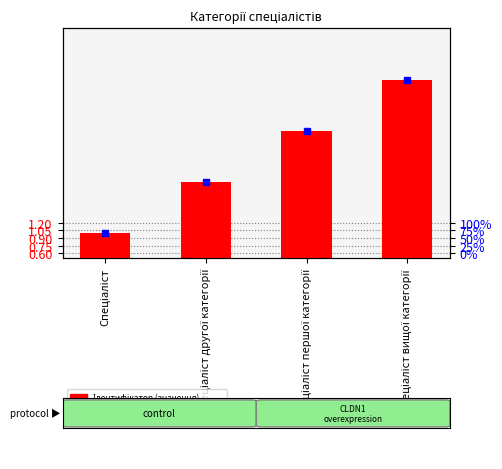

What is the change in value from Спеціаліст to Спеціаліст вищої категорії?

+3